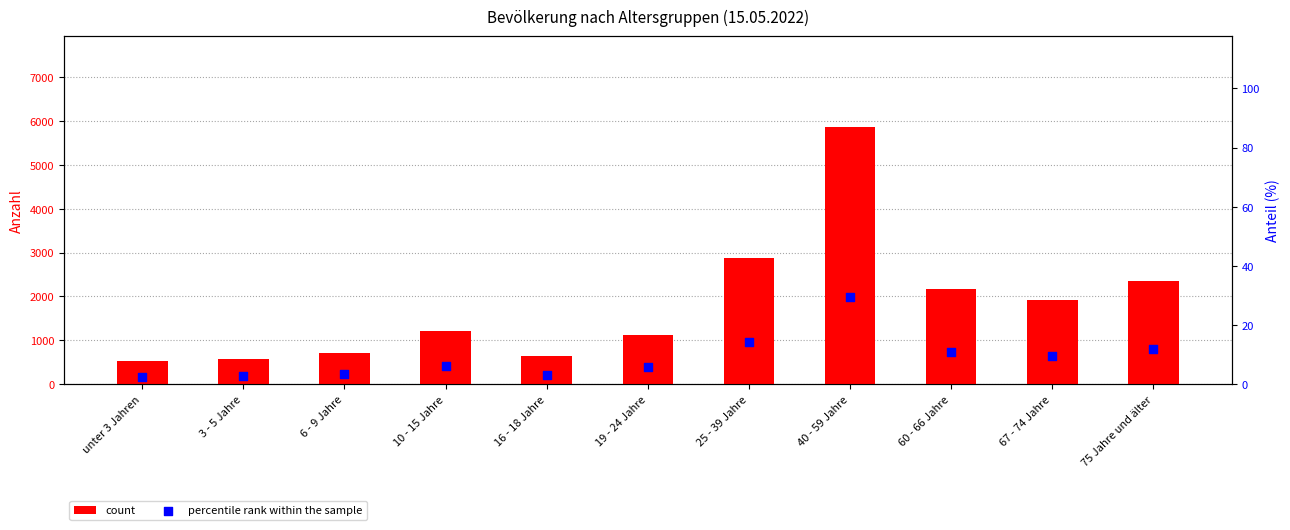

What are all the series names shown in the legend?

count, percentile rank within the sample